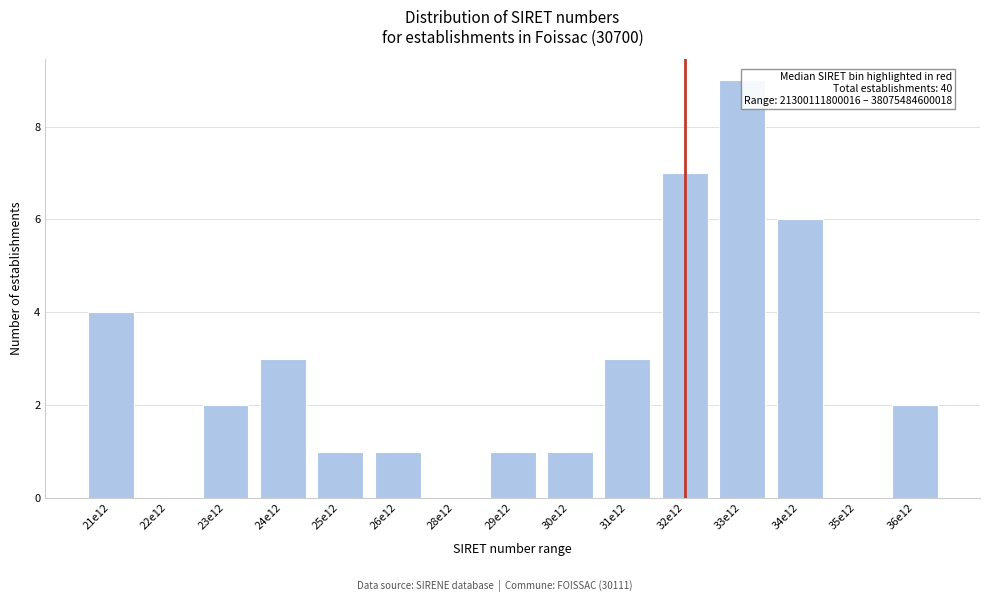

Reading left to right, transcribe all the data shown in this chart.

21e12=4	22e12=0	23e12=2	24e12=3	25e12=1	26e12=1	28e12=0	29e12=1	30e12=1	31e12=3	32e12=7	33e12=9	34e12=6	35e12=0	36e12=2